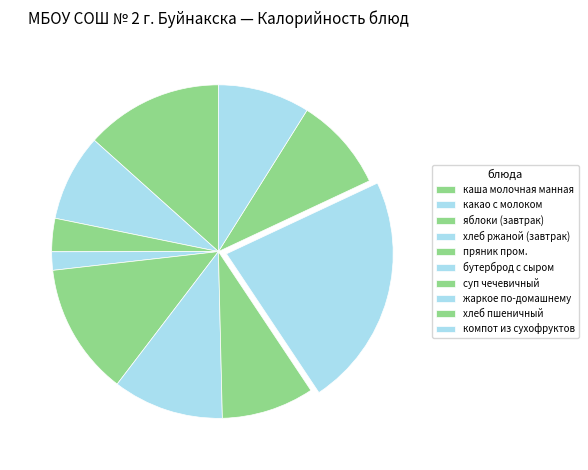

To the nearest percent, what is the difference between the largest and smallest slice percentages?

21%